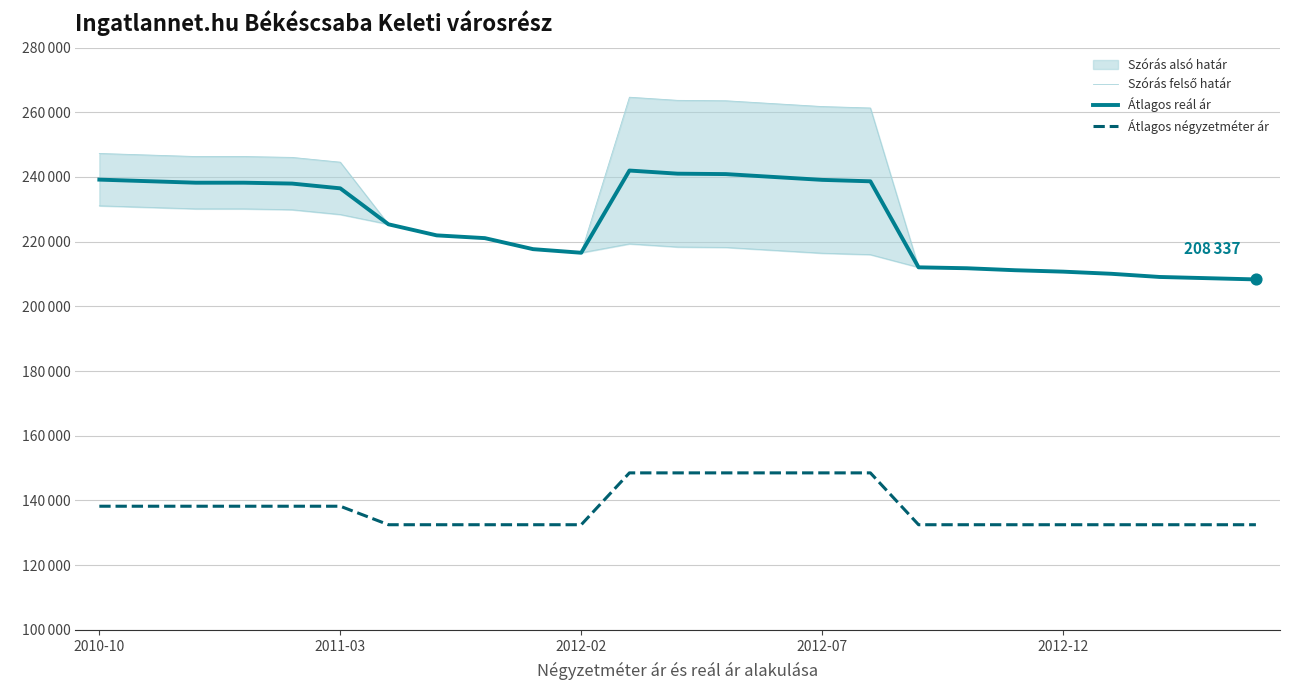

Which series has the widest spread of Y values?

Szórás felső határ